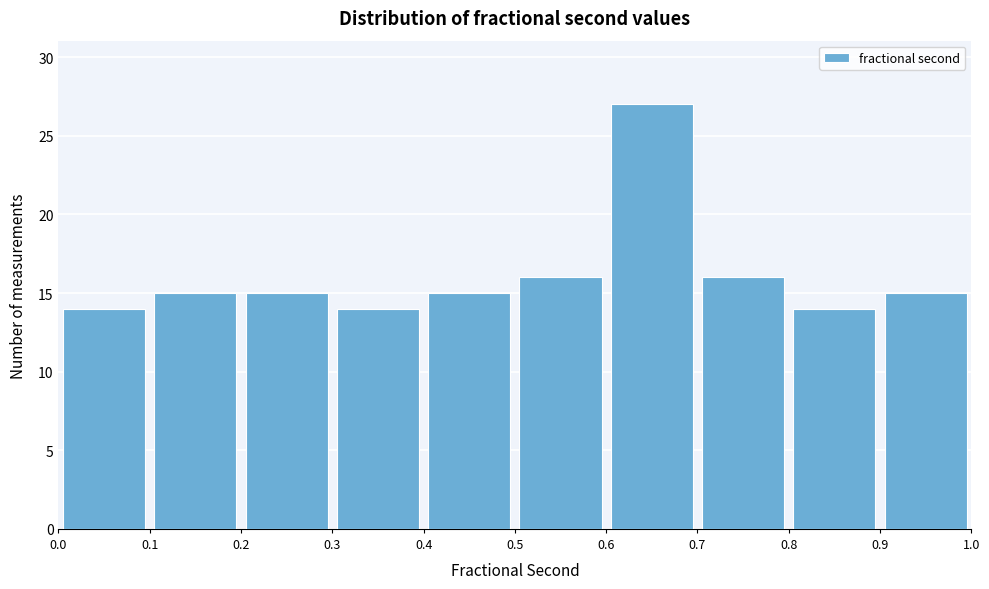

Reading left to right, list every bar in this chart as the range it spans on the x-axis followed by its height. The values are not printed on the chart, so give them approximately, as read against the axis.

0.0 to 0.1: 14
0.1 to 0.2: 15
0.2 to 0.3: 15
0.3 to 0.4: 14
0.4 to 0.5: 15
0.5 to 0.6: 16
0.6 to 0.7: 27
0.7 to 0.8: 16
0.8 to 0.9: 14
0.9 to 1.0: 15